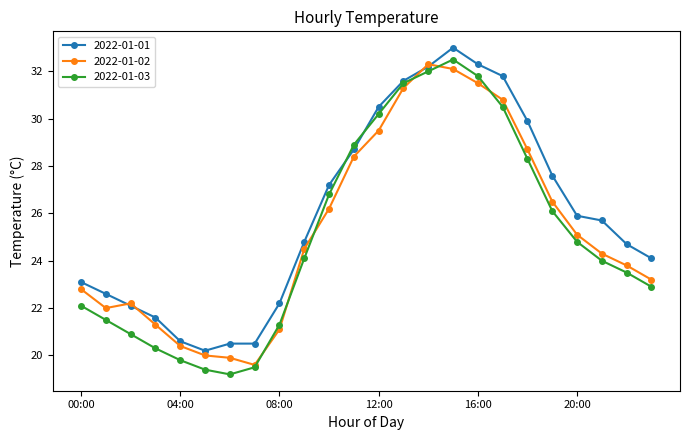

Which series has the largest total across all categories?

2022-01-01